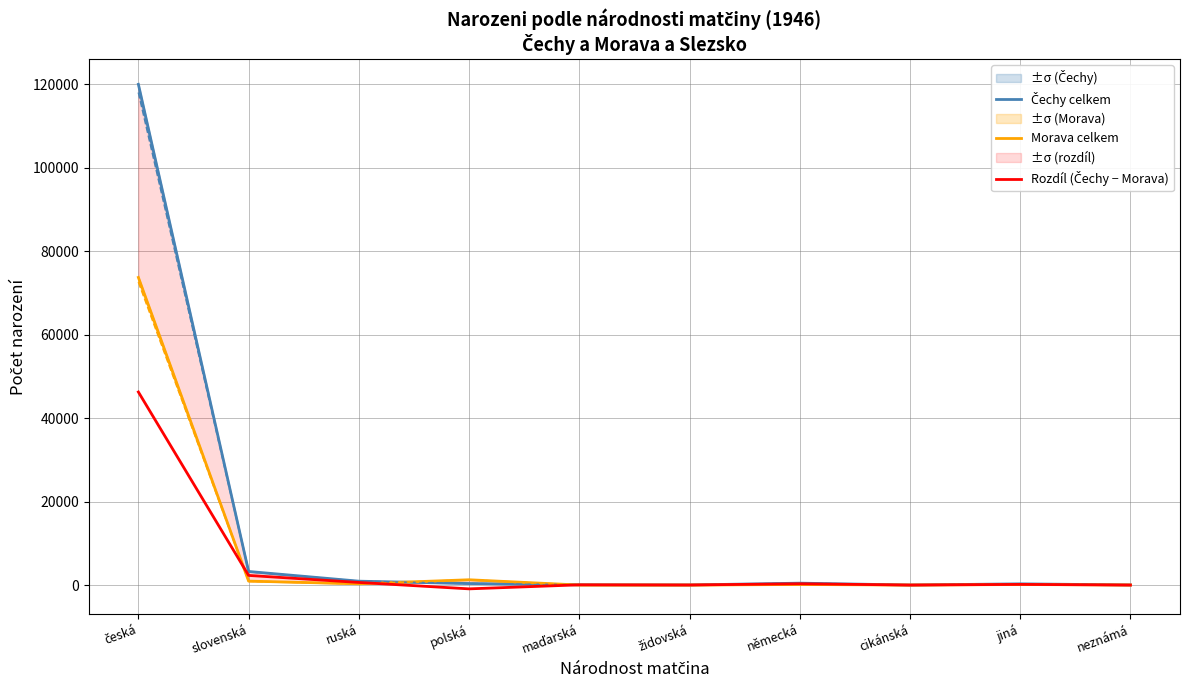

How many data points does each series have?

10